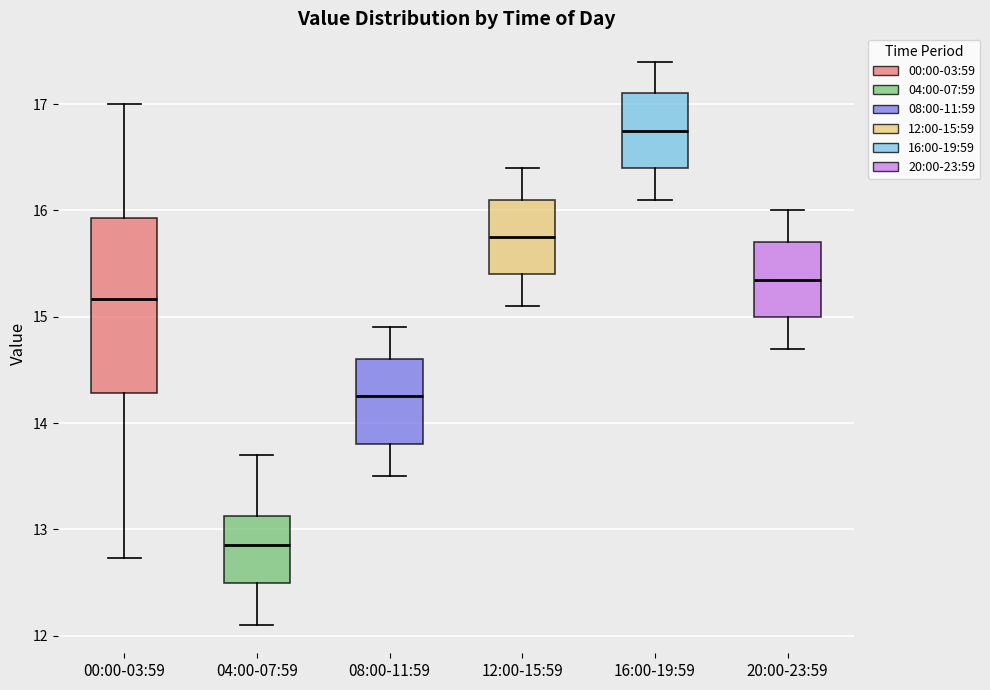

Where does the lower whisker of the box for 00:00-03:59 end on the y-axis? The values are not printed on the chart, so give them approximately, as read against the axis.

12.7